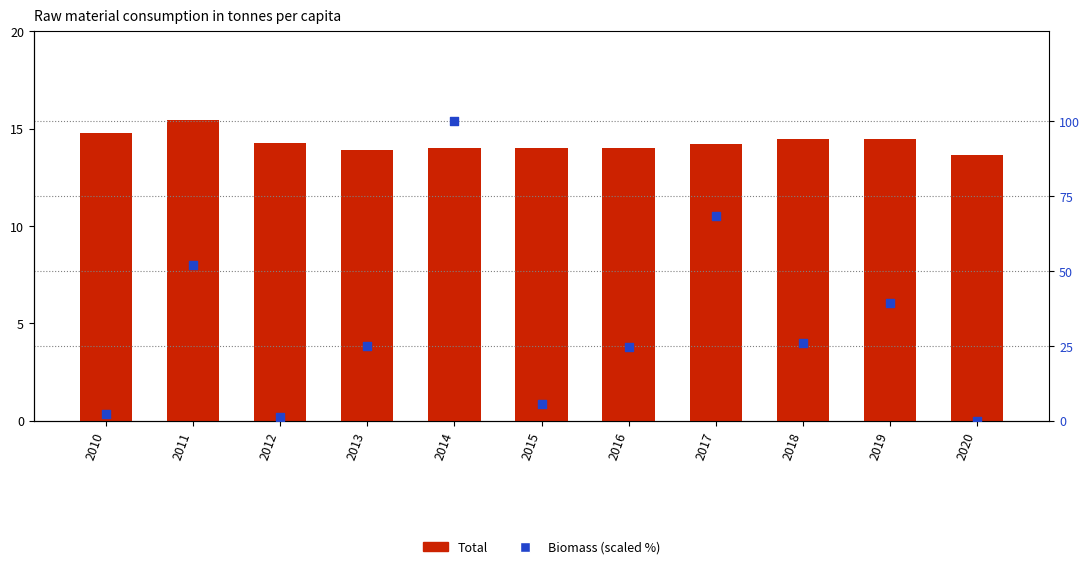

What is the total value across all series at 2014?

114.0